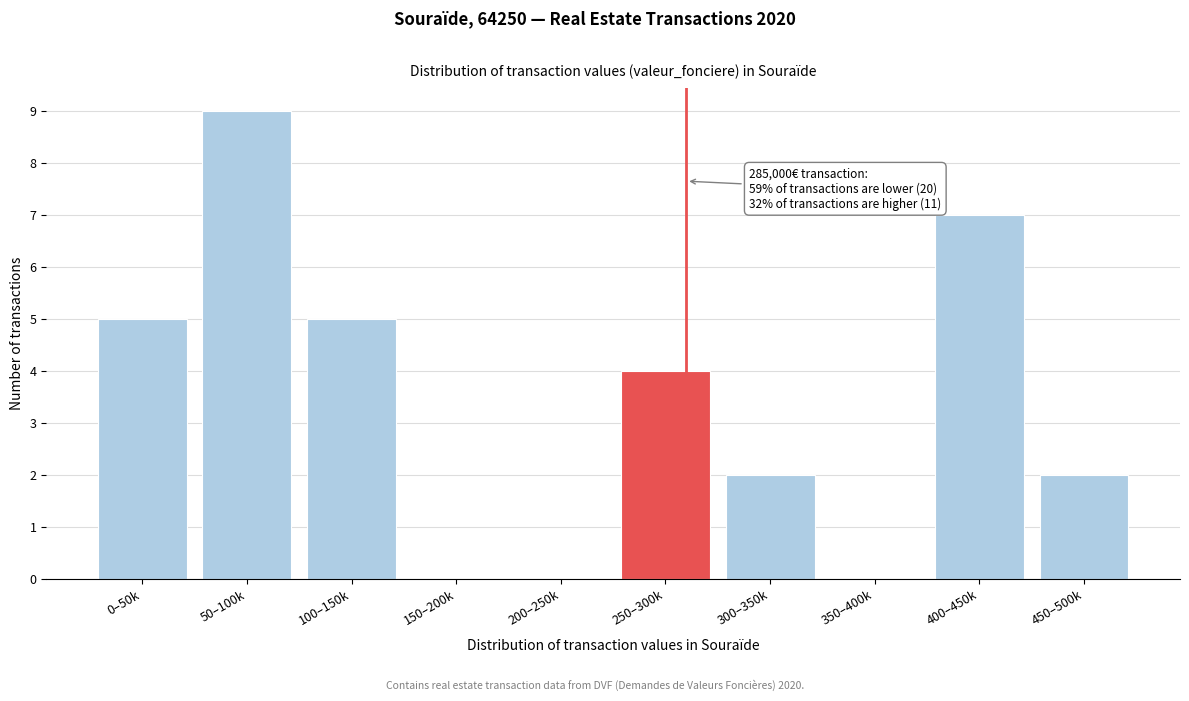

Reading left to right, list all the values displayed in this chart.

0–50k=5	50–100k=9	100–150k=5	150–200k=0	200–250k=0	250–300k=4	300–350k=2	350–400k=0	400–450k=7	450–500k=2